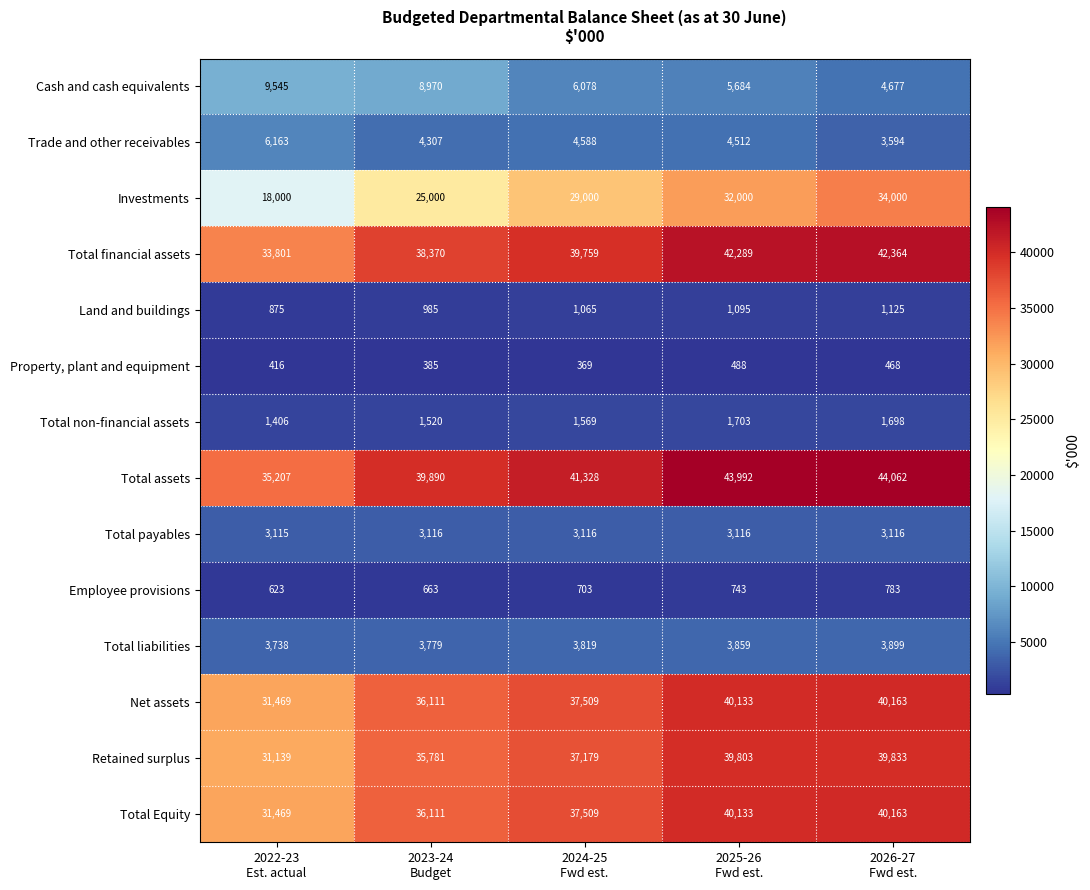

Which series has the widest spread of values?

Investments